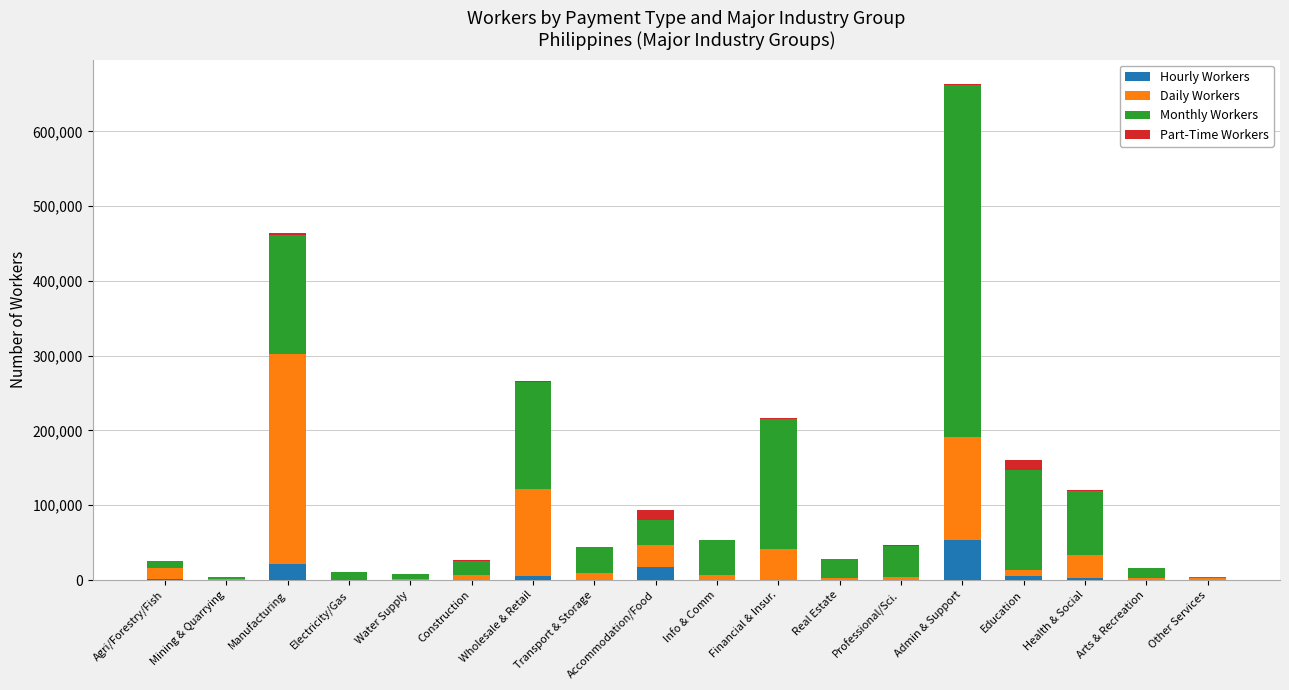

At which category is the sum across all series the highest?

Admin & Support